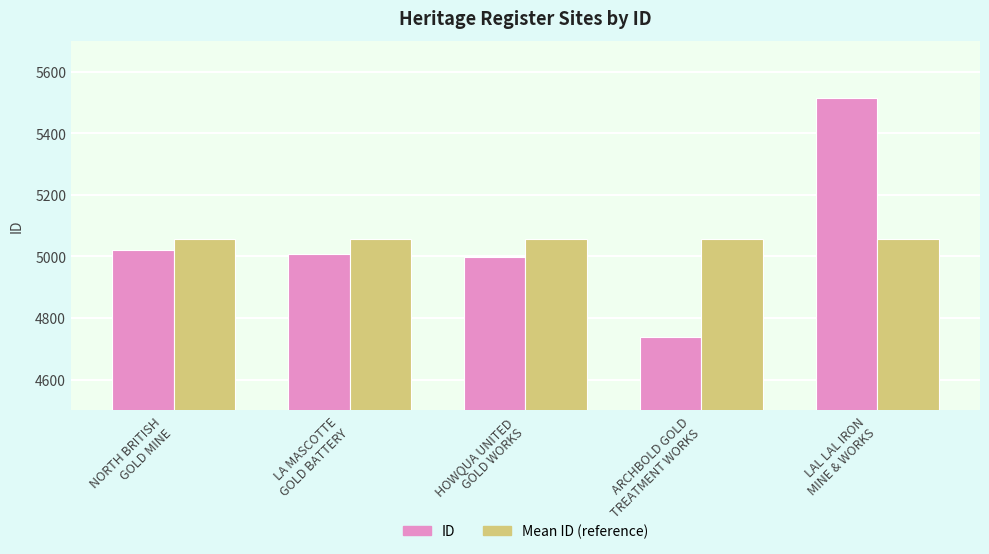

What are all the series names shown in the legend?

ID, Mean ID (reference)